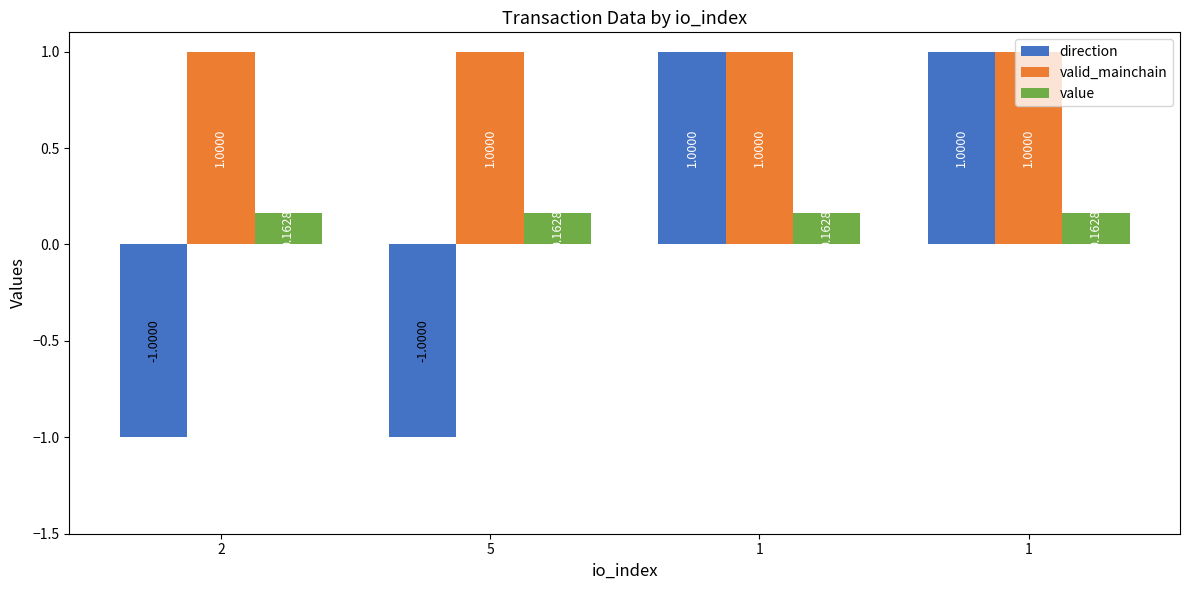

How many groups of bars are there?

4